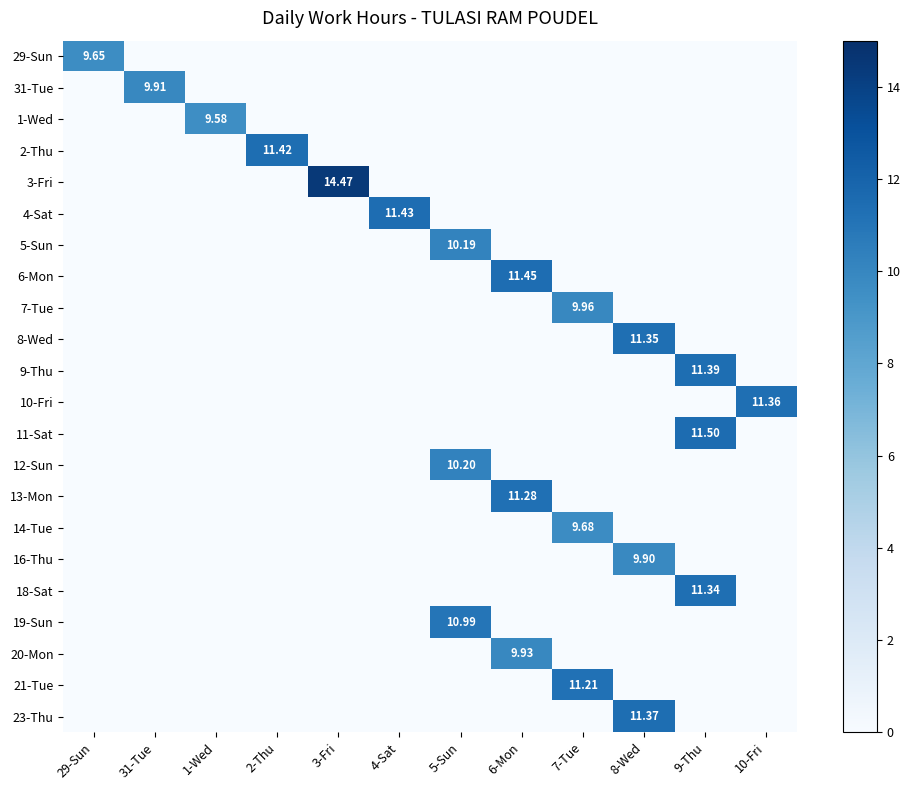

What is the total value across all series at 31-Tue?

9.9